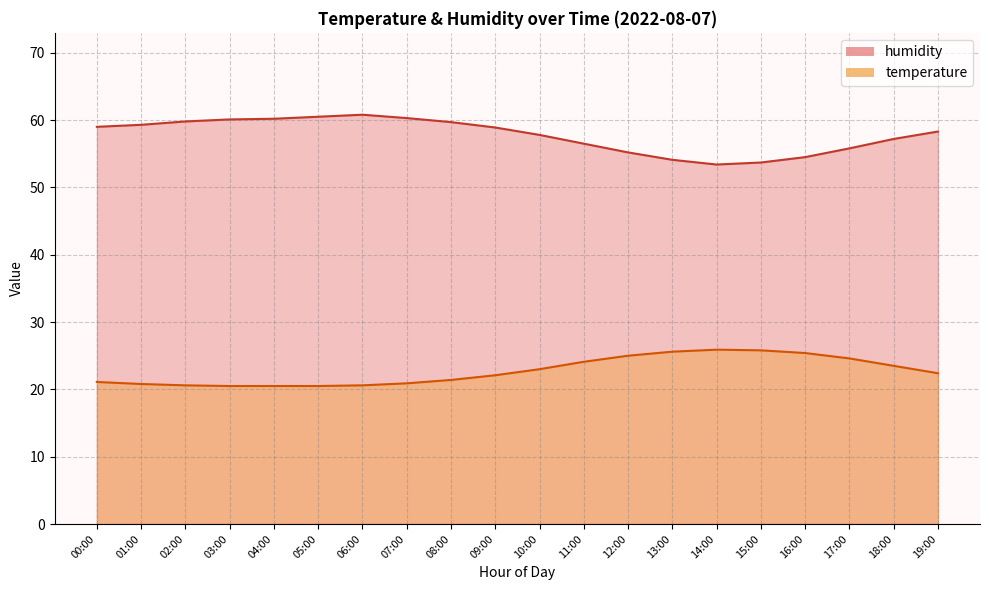

Which label corresponds to the largest value in the chart?

06:00